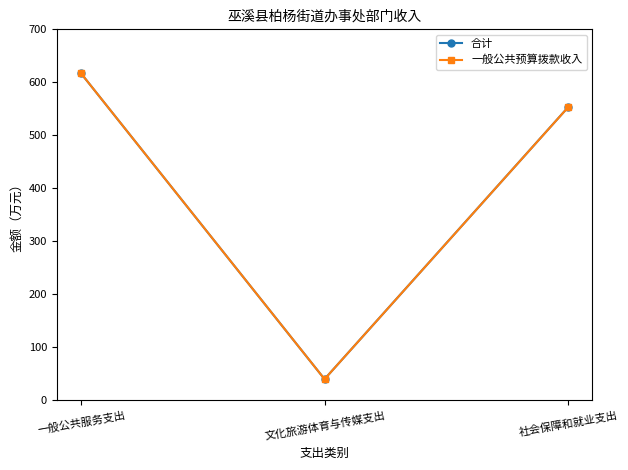

What is the label of the 1st point from the left?

一般公共服务支出